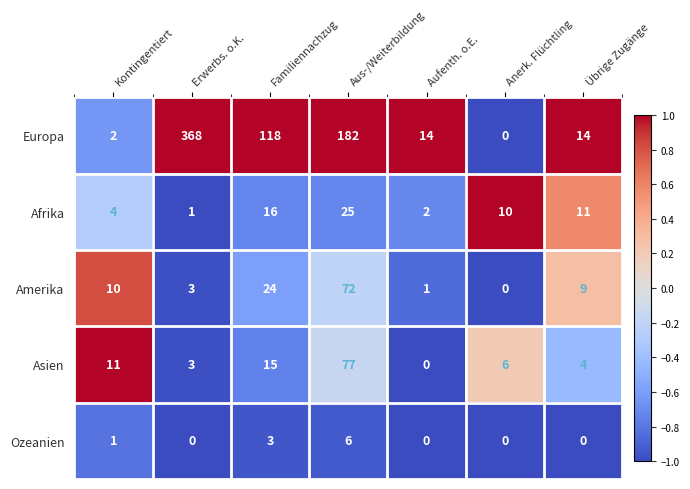

Which series has the largest total across all categories?

Europa